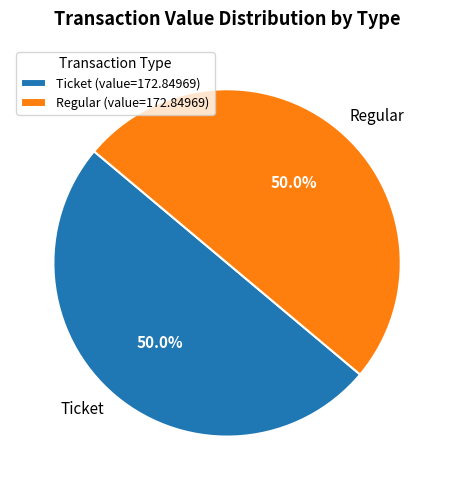

To the nearest percent, what is the average slice percentage?

50%